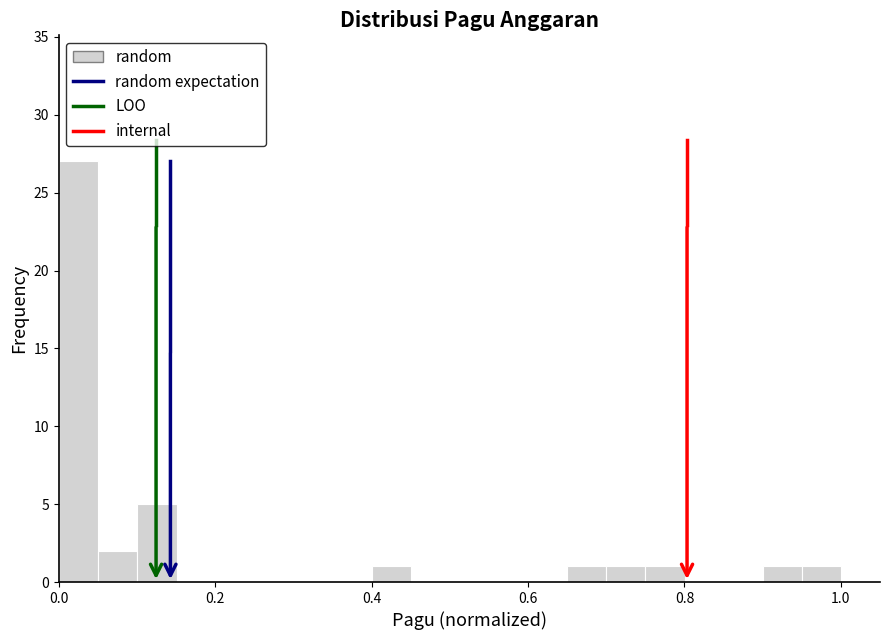

Around what value on the x-axis is the tallest bar? Give the approximate position of its centre, as read against the axis.

0.02